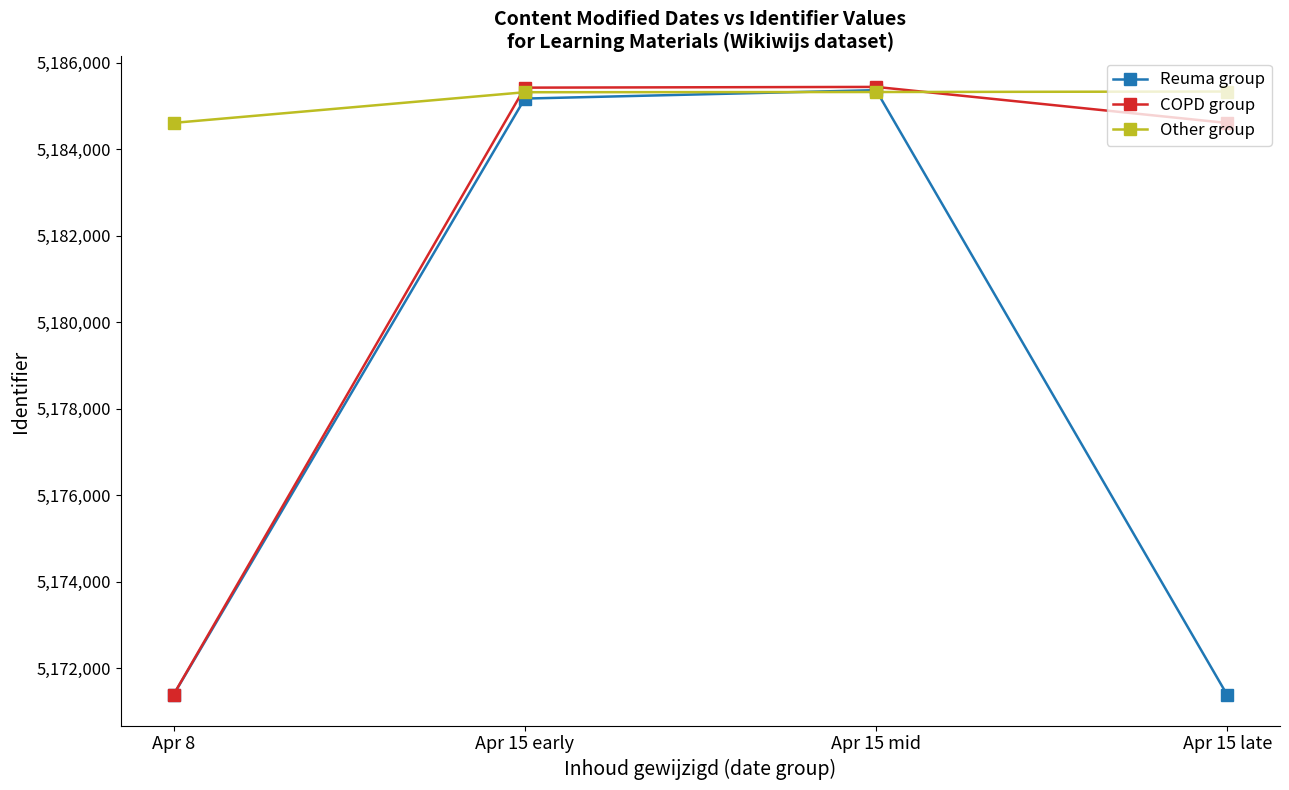

What is the difference between the highest and lowest values at Apr 8?

13225